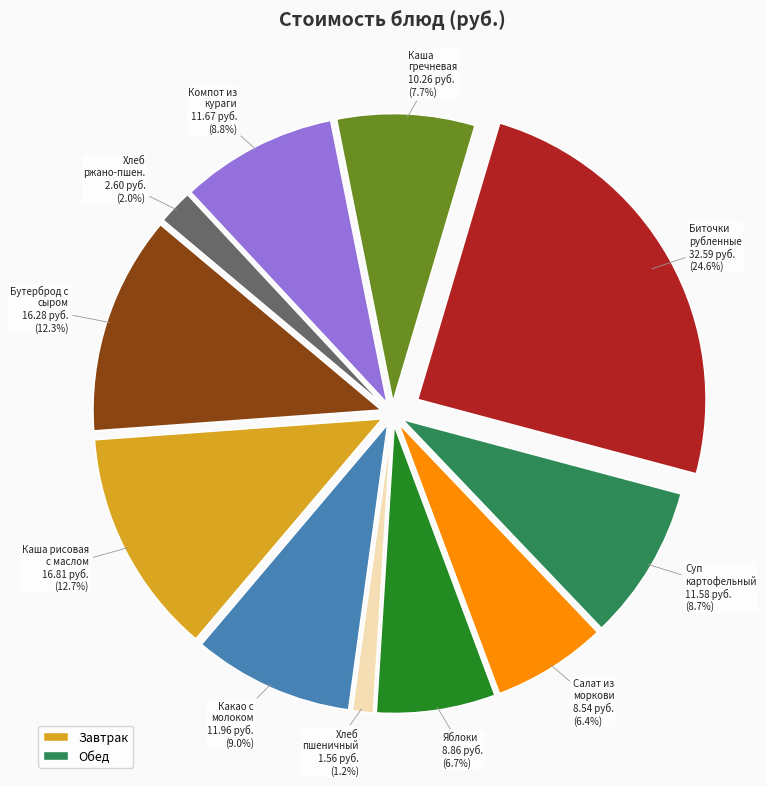

To the nearest percent, what is the average slice percentage?

9%